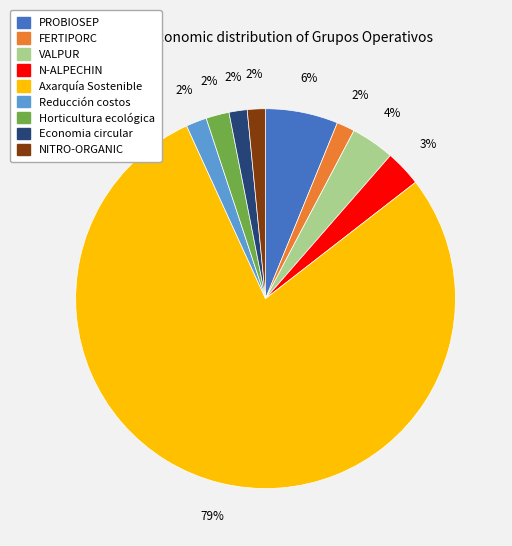

To the nearest percent, what is the difference between the PROBIOSEP and Horticultura ecológica slice percentages?

4%